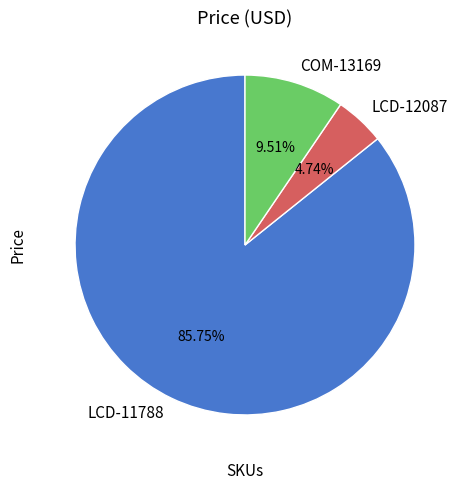

To the nearest percent, what is the difference between the COM-13169 and LCD-11788 slice percentages?

76%